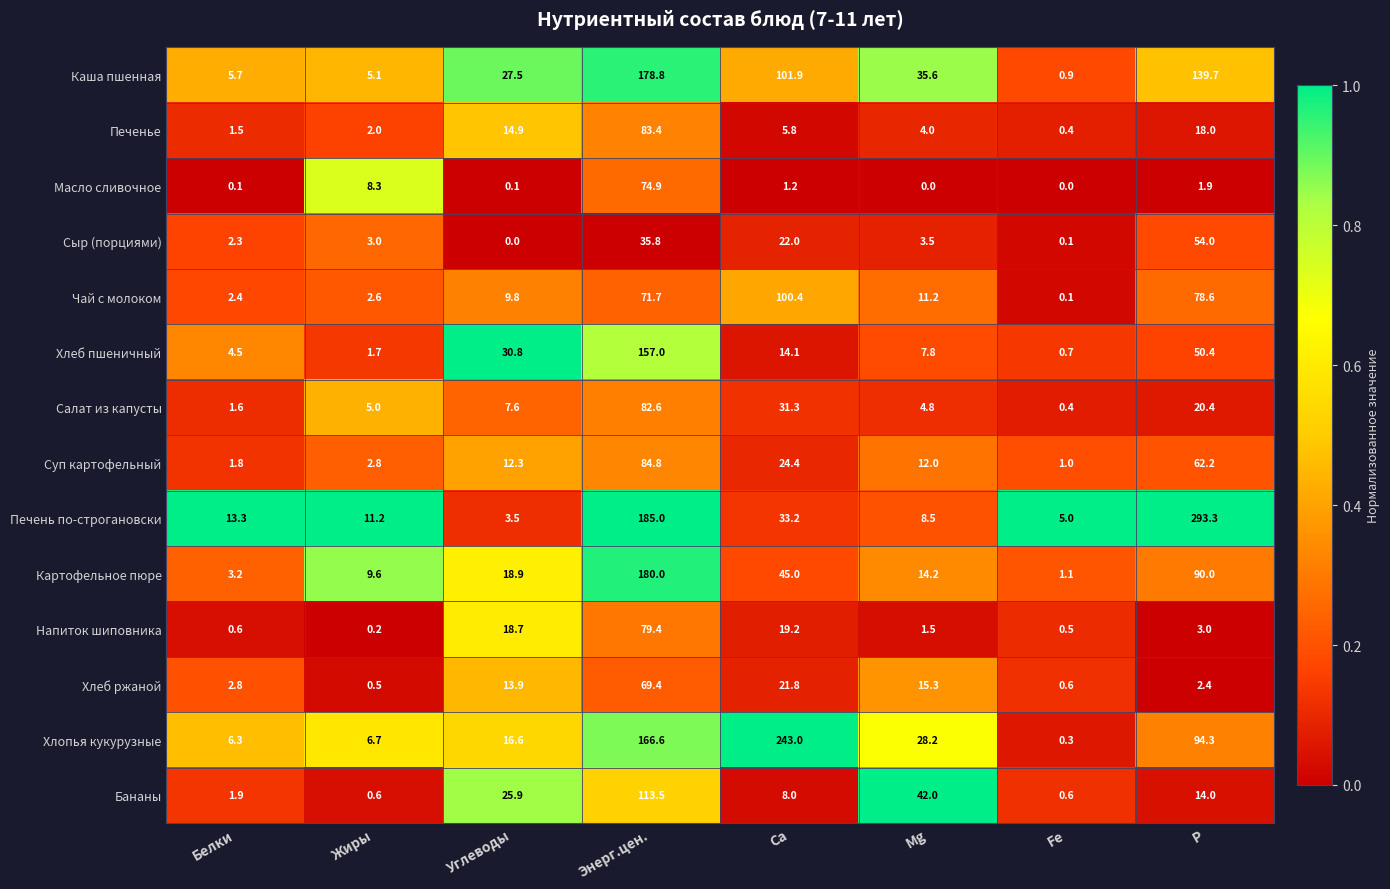

Where is Бананы nearest to the value 57?

Mg